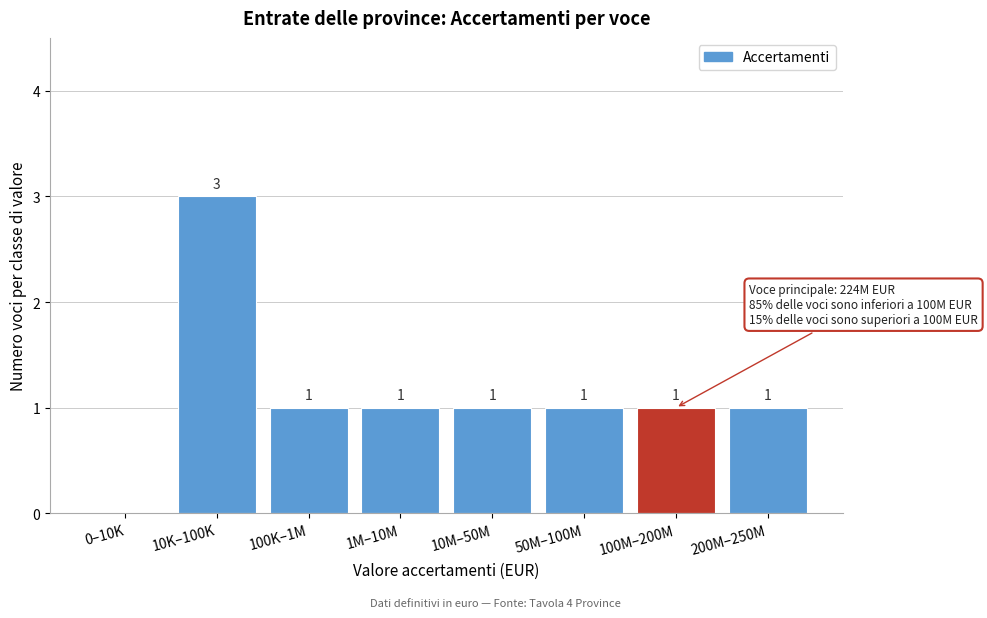

Reading left to right, transcribe all the data shown in this chart.

0–10K=0	10K–100K=3	100K–1M=1	1M–10M=1	10M–50M=1	50M–100M=1	100M–200M=1	200M–250M=1